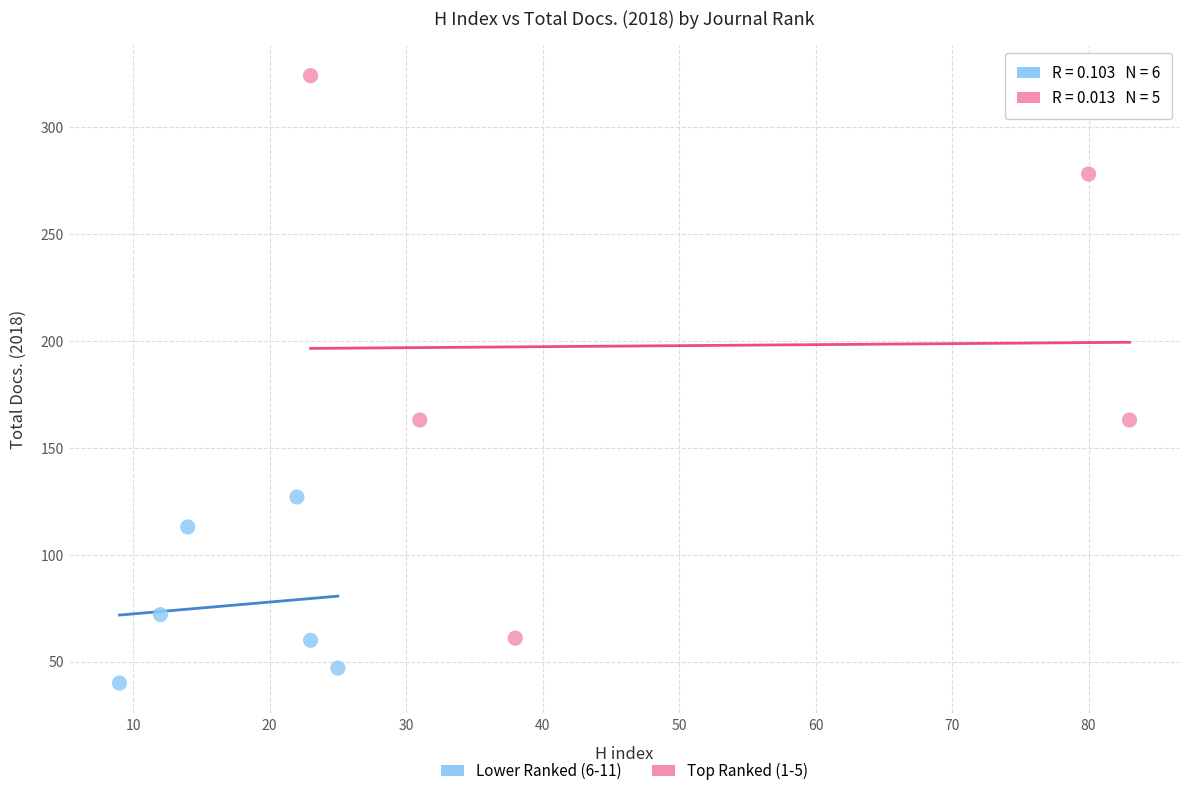

Which series contains the highest Y value?

Top Ranked (1-5)